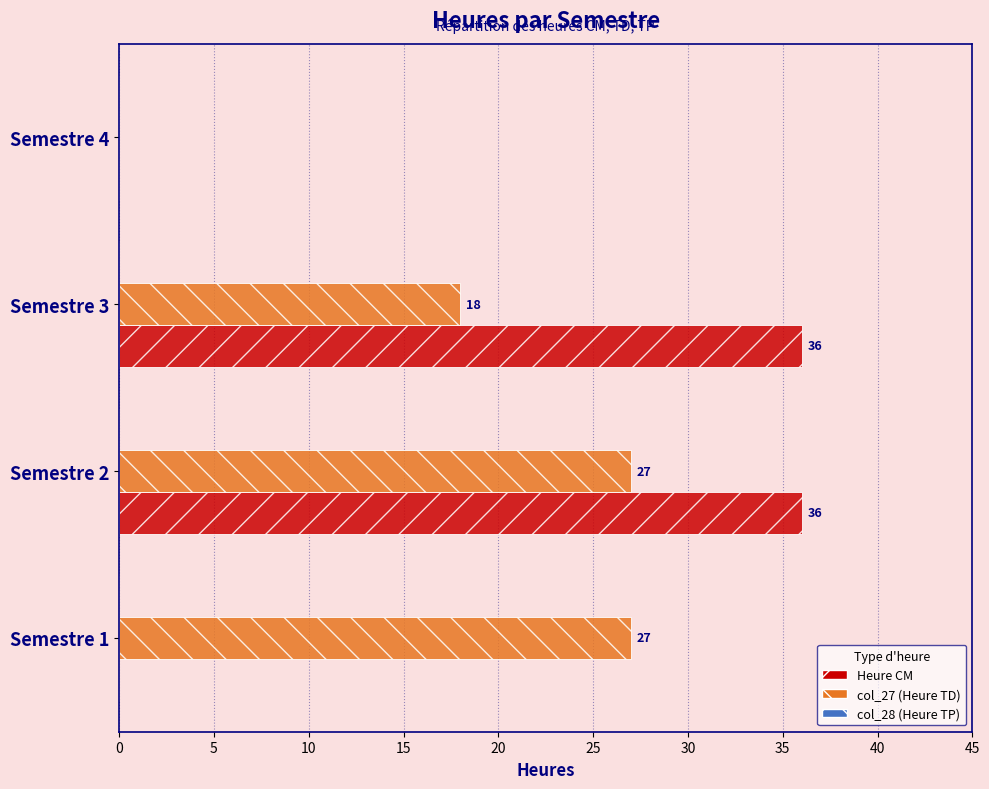

True or false: col_27 (Heure TD) has a value of 18 at Semestre 3.

True